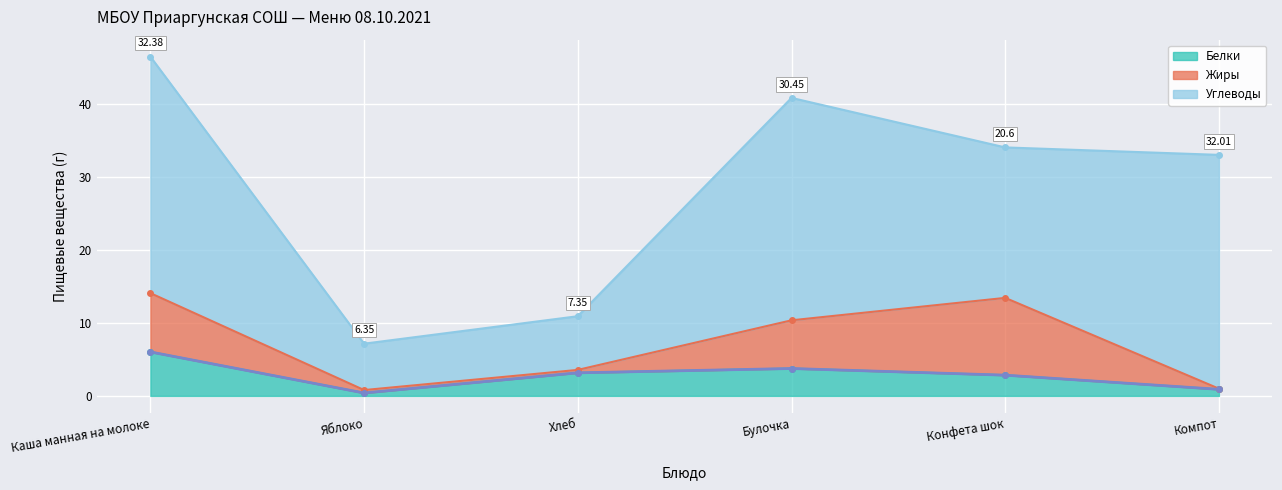

True or false: Белки and Углеводы cross at least once.

False